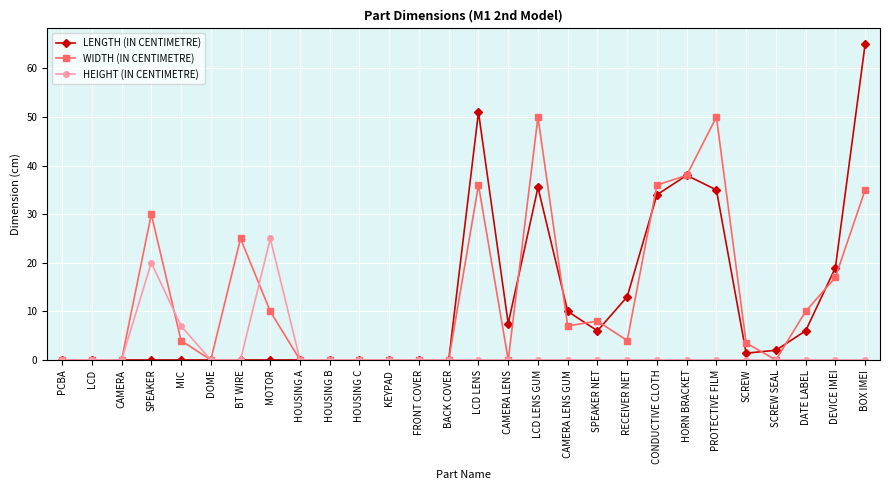

List the series in order of their peak value, lowest first.

HEIGHT (IN CENTIMETRE), WIDTH (IN CENTIMETRE), LENGTH (IN CENTIMETRE)